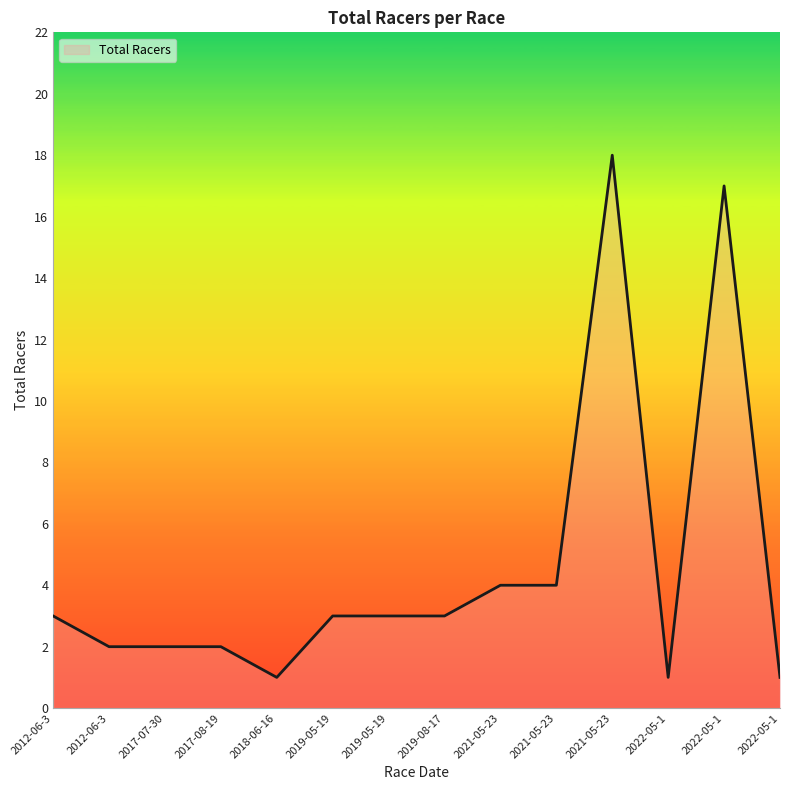

At which label does the data first exceed 3?

2021-05-23